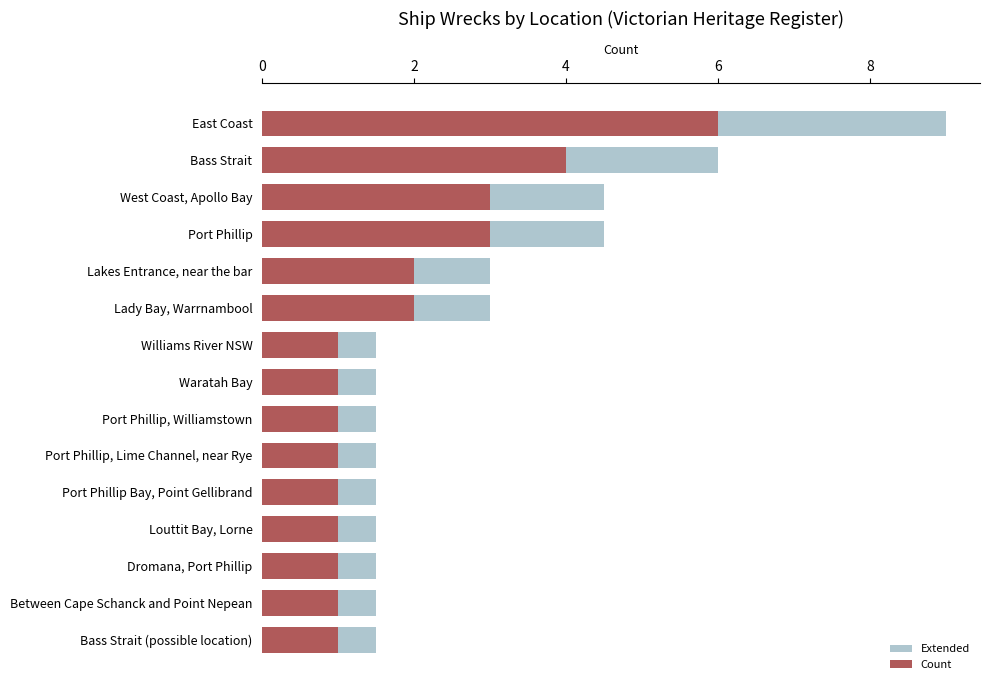

Which series changed the most between West Coast, Apollo Bay and Dromana, Port Phillip?

Extended